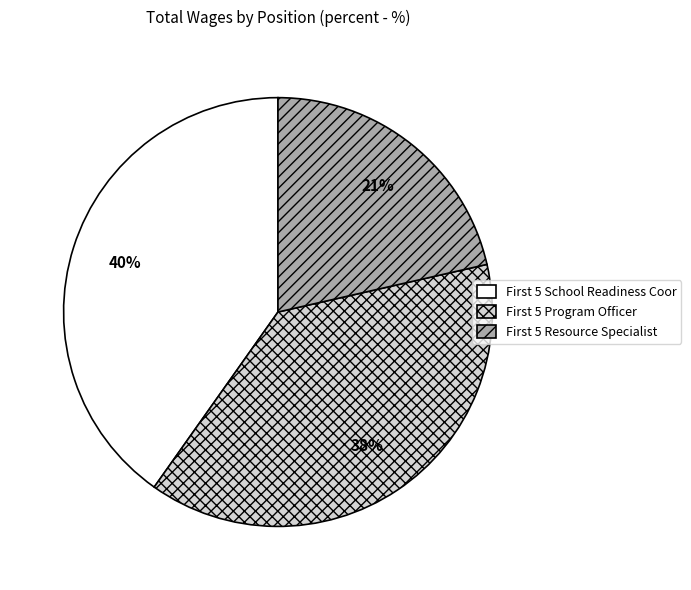

Is there a majority slice in this chart?

No